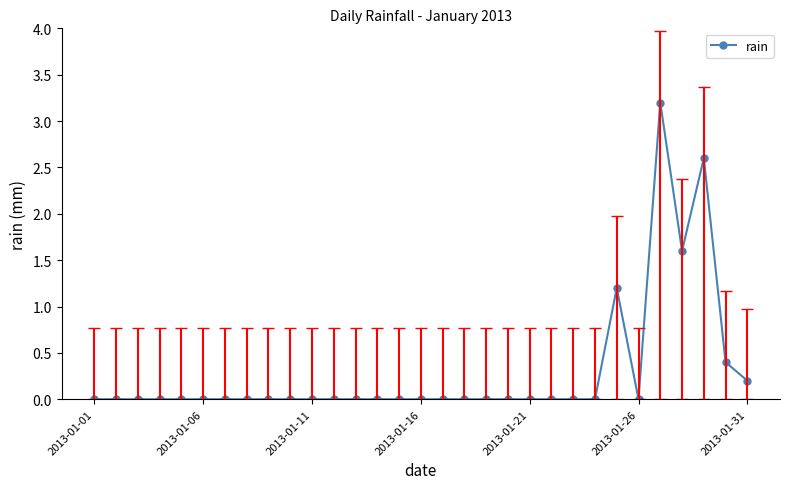

What is the difference between the maximum and minimum values?

3.2